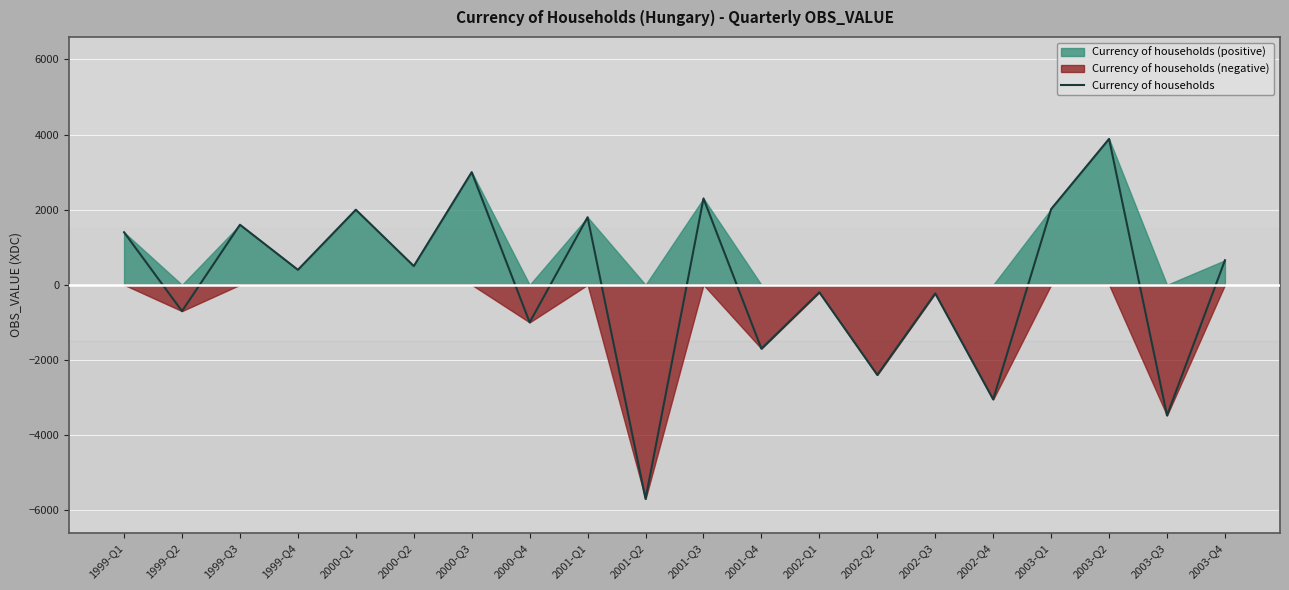

True or false: the data shows 3000 at 2000-Q3.

True